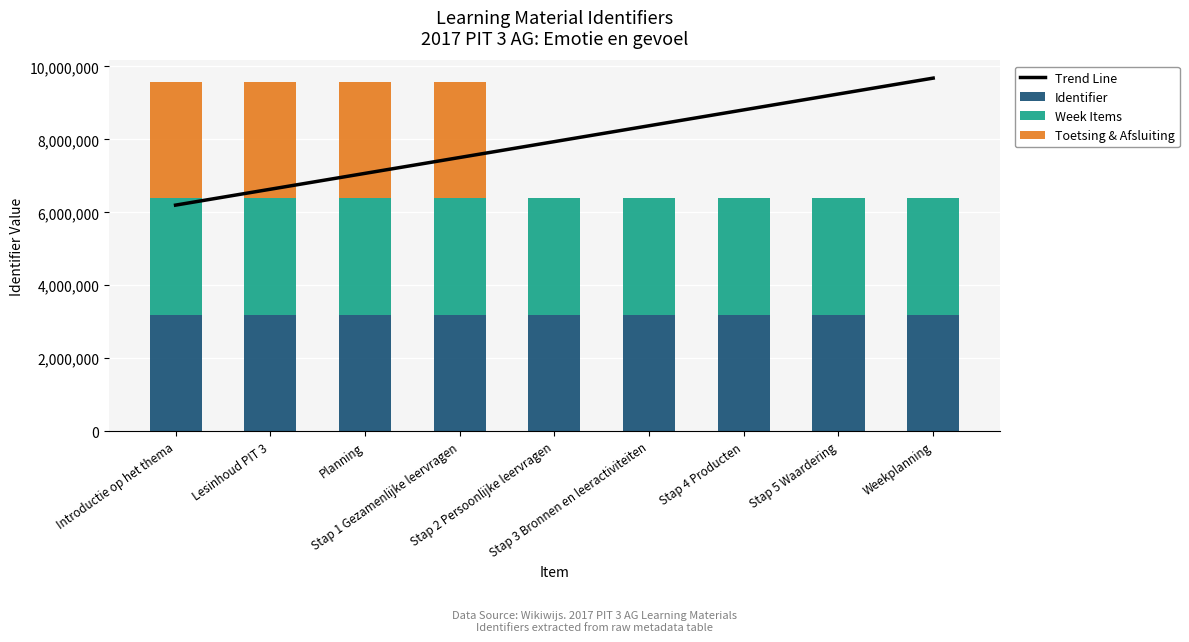

What is the maximum value for Identifier?

3194820